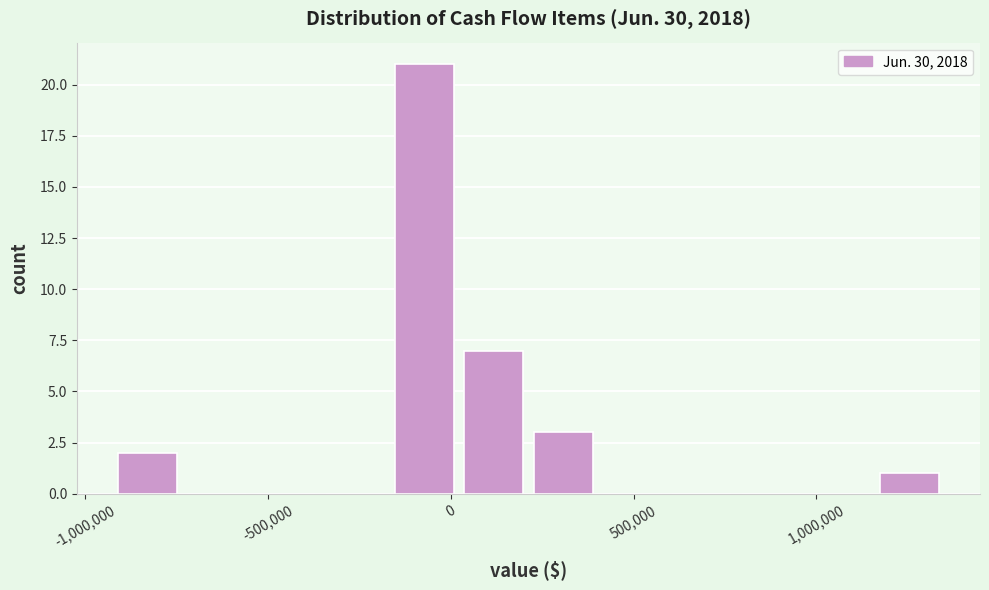

Read against the x-axis, roughly where is the centre of the tallest bar?

-50000